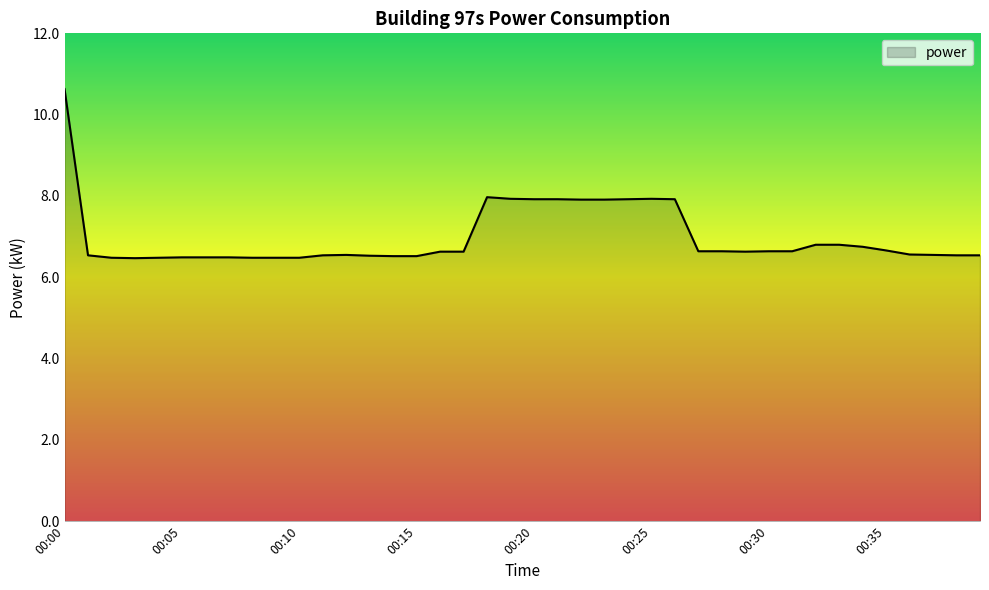

What is the maximum value shown in the chart?

10.6